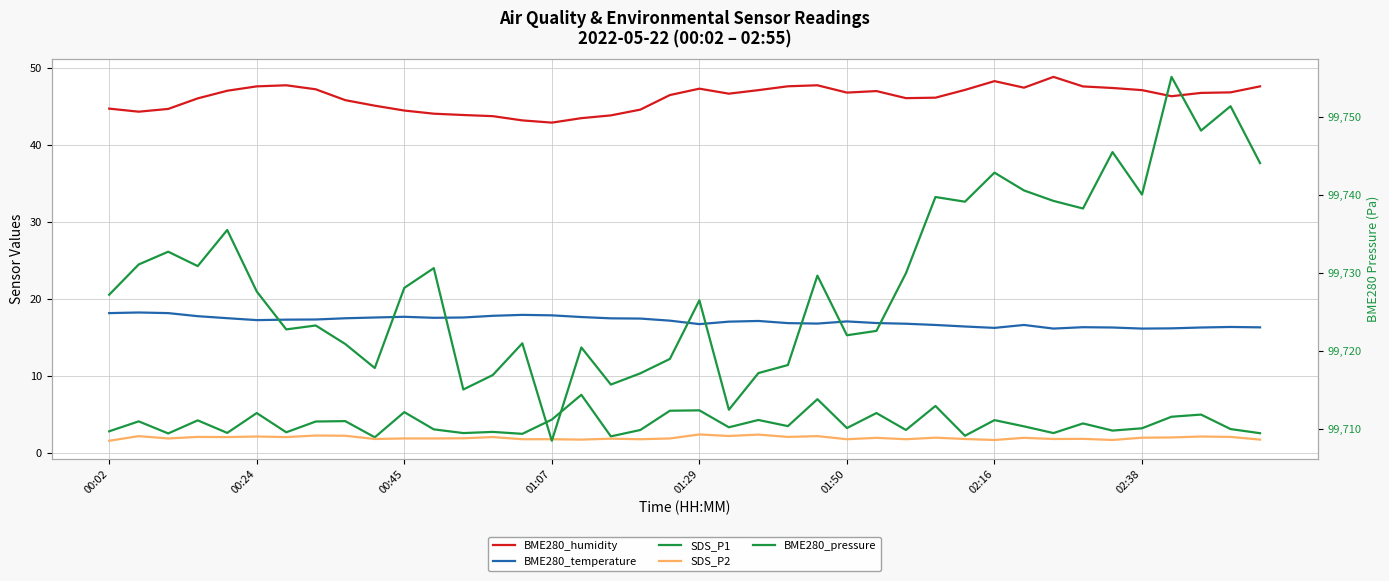

Is it true that SDS_P1 equals 4.7 at 36?

True